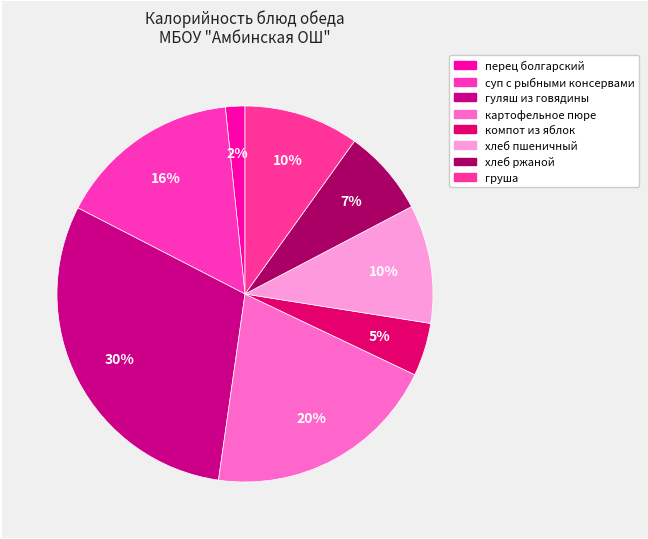

How many slices are in this pie chart?

8